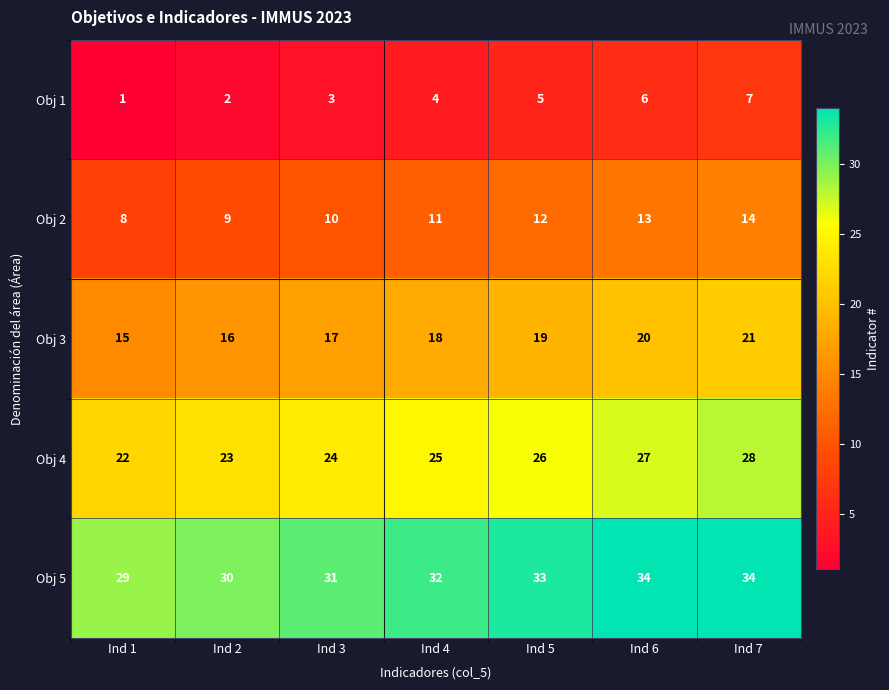

What is the total value across all series at Ind 4?

90